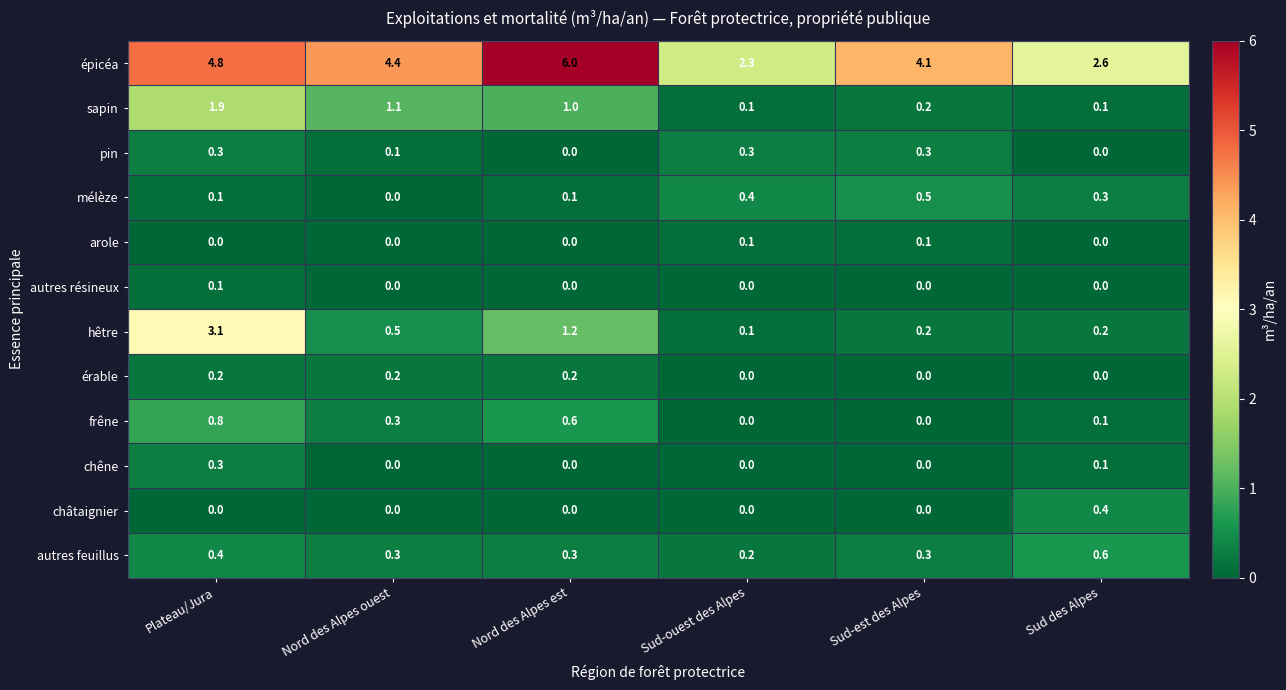

What is the maximum value shown in the chart?

6.0